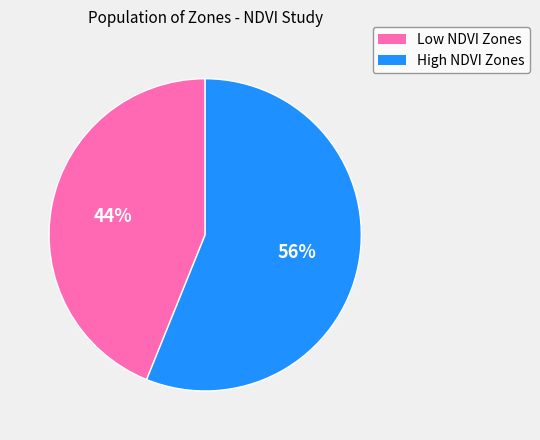

To the nearest percent, what portion does High NDVI Zones represent?

56%